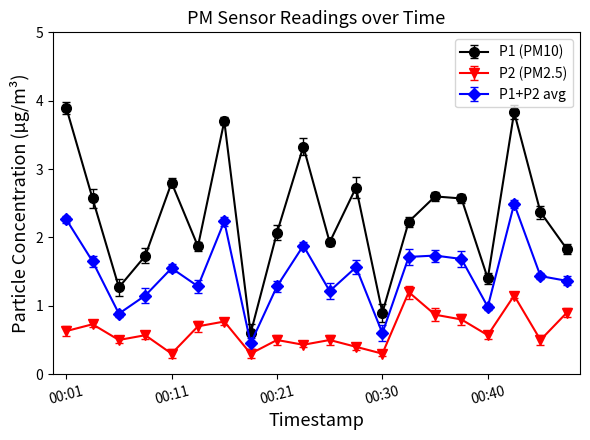

What is the average value of the P2 (PM2.5) series?

0.6